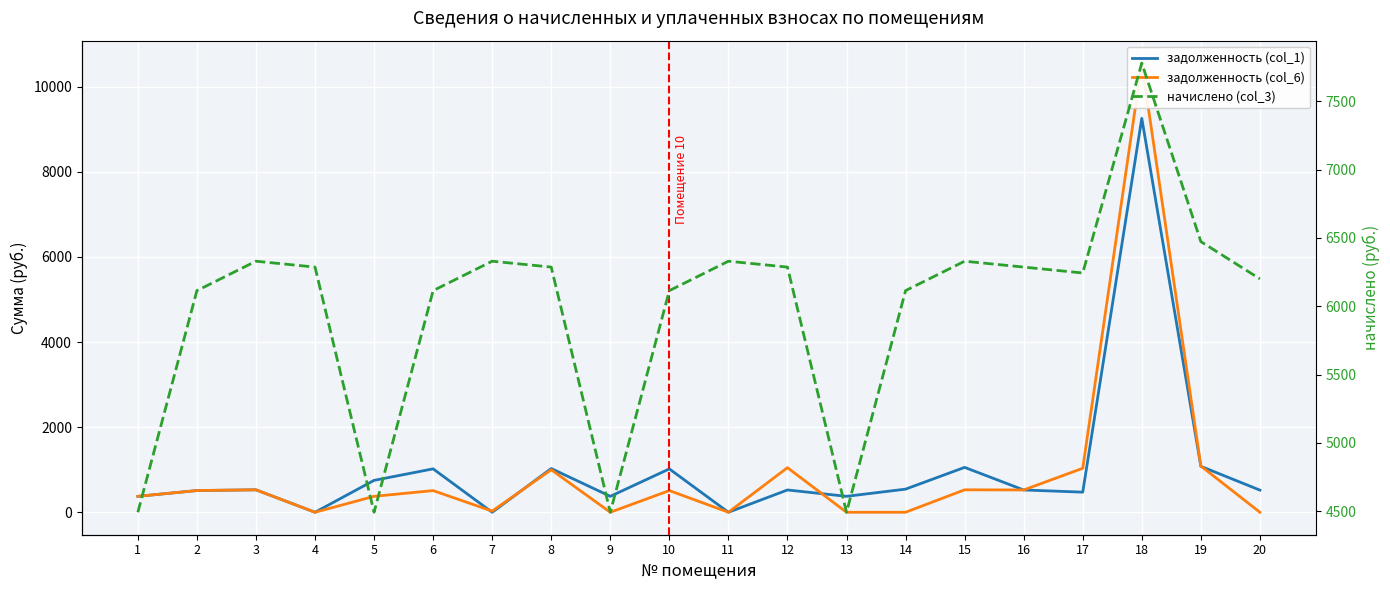

Which series has the widest spread of values?

задолженность (col_6)